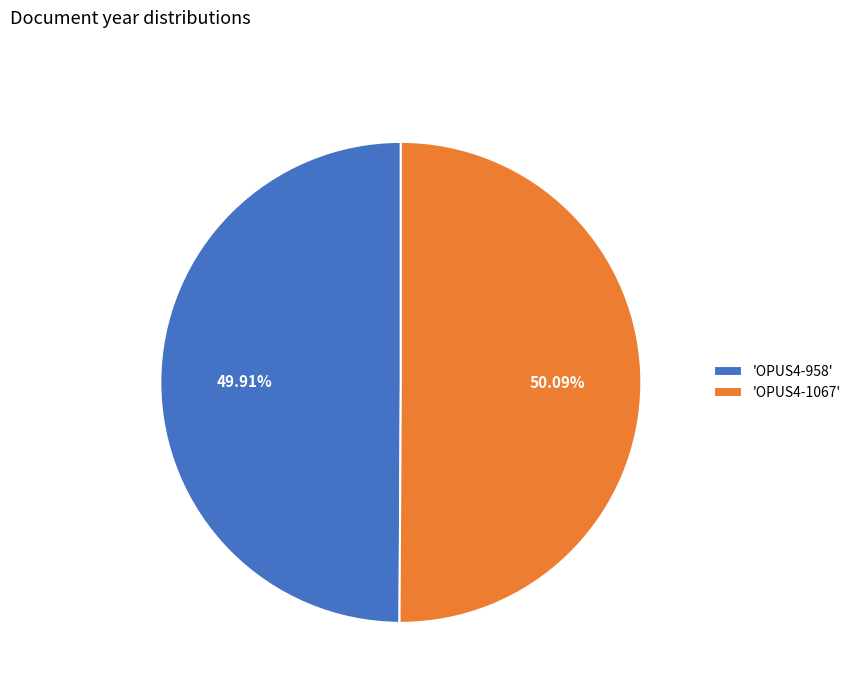

What is the ratio of the value at 'OPUS4-958' to the value at 'OPUS4-1067'?

1.0